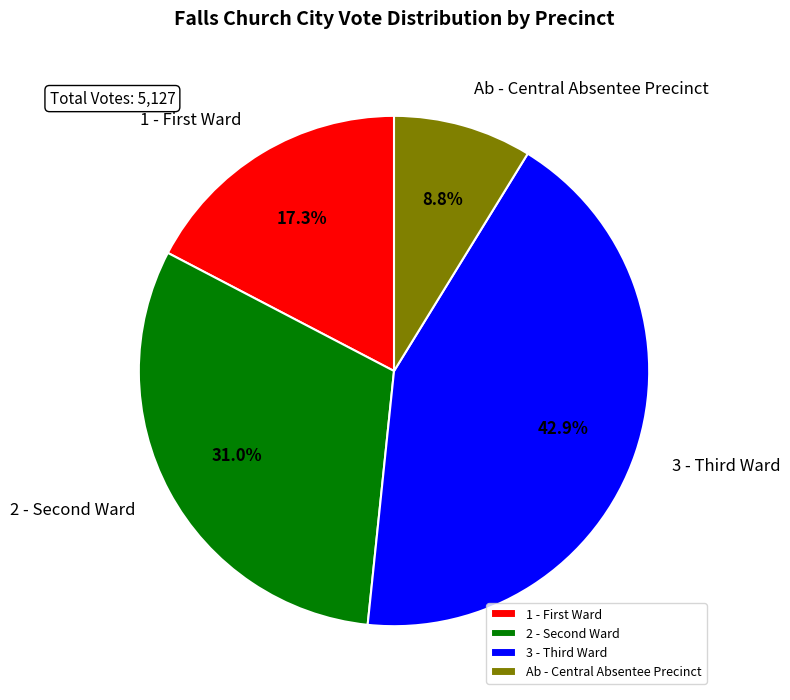

Which category has the smallest portion of the pie?

Ab - Central Absentee Precinct